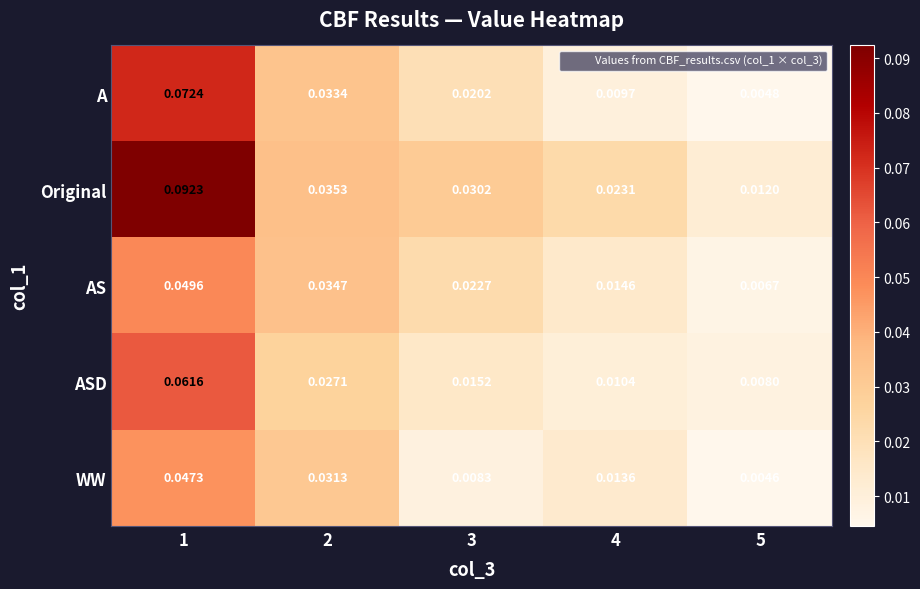

At 1, list the series in order from largest to smallest.

Original, A, ASD, AS, WW